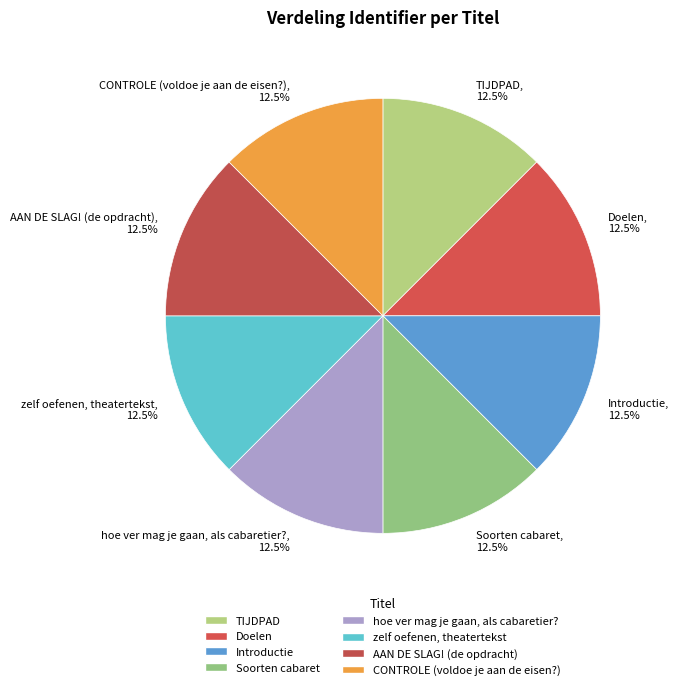

To the nearest percent, what is the average slice percentage?

12%